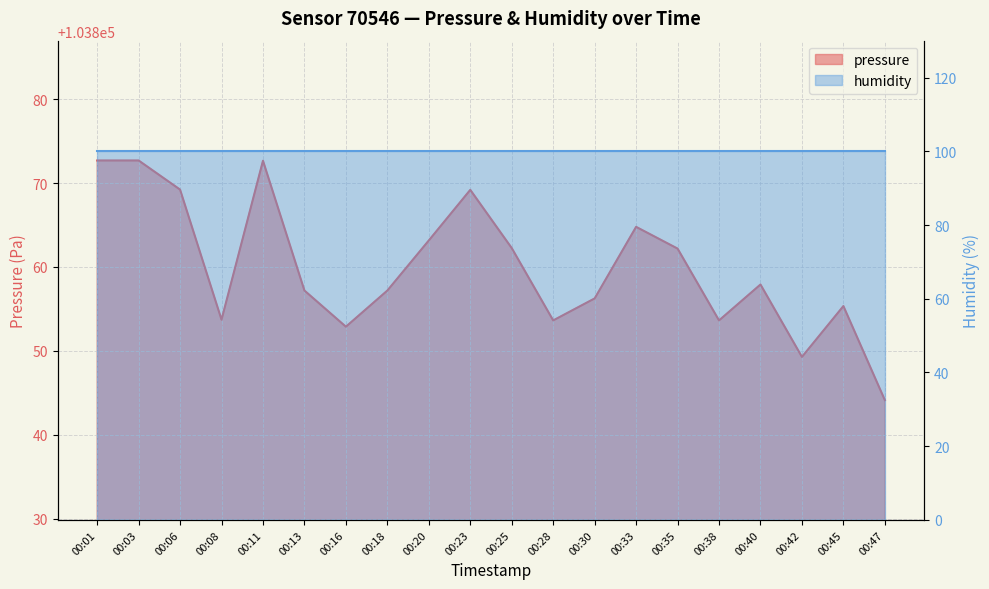

The chart shows a value of 147682.5 at 00:06. True or false?

False